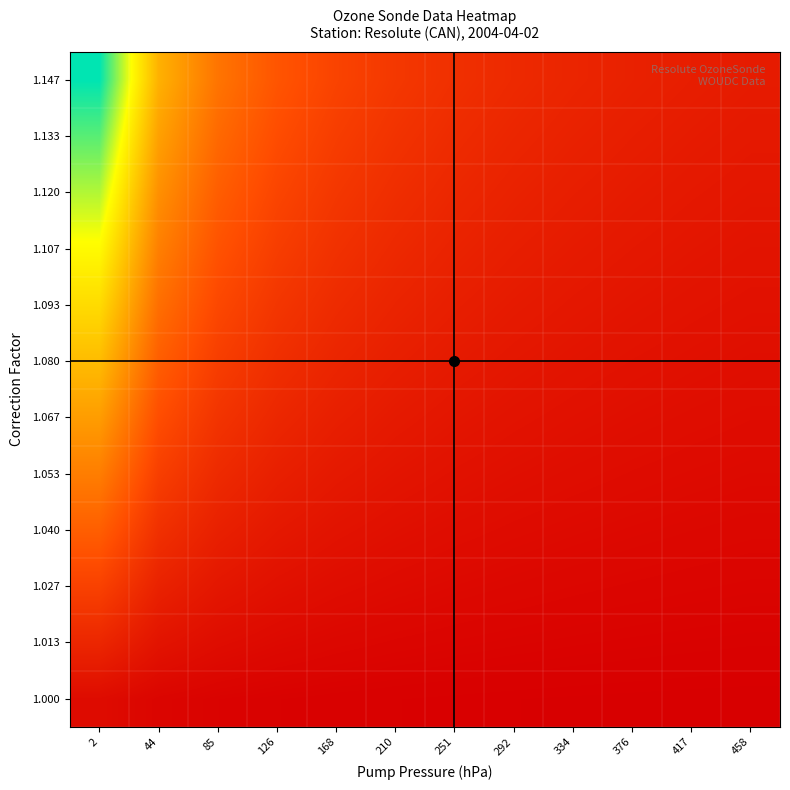

Reading right to left, transcribe all the data shown in this chart.

1.000: 458=0.0	417=0.0	376=0.0	334=0.1	292=0.1	251=0.1	210=0.1	168=0.1	126=0.1	85=0.2	44=0.2	2=0.4
1.013: 458=0.1	417=0.1	376=0.1	334=0.2	292=0.2	251=0.2	210=0.2	168=0.3	126=0.4	85=0.5	44=0.7	2=1.3
1.027: 458=0.2	417=0.2	376=0.2	334=0.3	292=0.3	251=0.4	210=0.4	168=0.5	126=0.6	85=0.8	44=1.2	2=2.2
1.040: 458=0.3	417=0.3	376=0.3	334=0.4	292=0.4	251=0.5	210=0.6	168=0.7	126=0.8	85=1.1	44=1.6	2=3.1
1.053: 458=0.4	417=0.4	376=0.4	334=0.5	292=0.6	251=0.6	210=0.7	168=0.9	126=1.1	85=1.4	44=2.1	2=3.9
1.067: 458=0.5	417=0.5	376=0.5	334=0.6	292=0.7	251=0.8	210=0.9	168=1.1	126=1.3	85=1.8	44=2.6	2=4.8
1.080: 458=0.5	417=0.6	376=0.6	334=0.7	292=0.8	251=0.9	210=1.1	168=1.3	126=1.6	85=2.1	44=3.0	2=5.7
1.093: 458=0.6	417=0.7	376=0.7	334=0.8	292=0.9	251=1.1	210=1.2	168=1.5	126=1.8	85=2.4	44=3.5	2=6.5
1.107: 458=0.7	417=0.8	376=0.8	334=0.9	292=1.0	251=1.2	210=1.4	168=1.7	126=2.1	85=2.7	44=4.0	2=7.4
1.120: 458=0.8	417=0.9	376=0.9	334=1.0	292=1.2	251=1.3	210=1.6	168=1.9	126=2.3	85=3.0	44=4.4	2=8.3
1.133: 458=0.9	417=0.9	376=1.0	334=1.2	292=1.3	251=1.5	210=1.7	168=2.0	126=2.5	85=3.3	44=4.9	2=9.2
1.147: 458=1.0	417=1.0	376=1.1	334=1.3	292=1.4	251=1.6	210=1.9	168=2.2	126=2.8	85=3.7	44=5.4	2=10.0